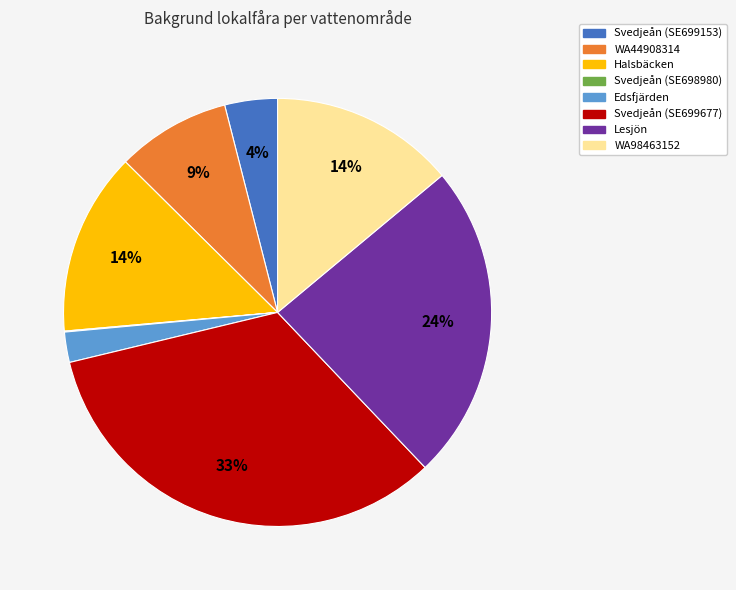

True or false: Svedjeån (SE699153) accounts for 4% of the total.

True